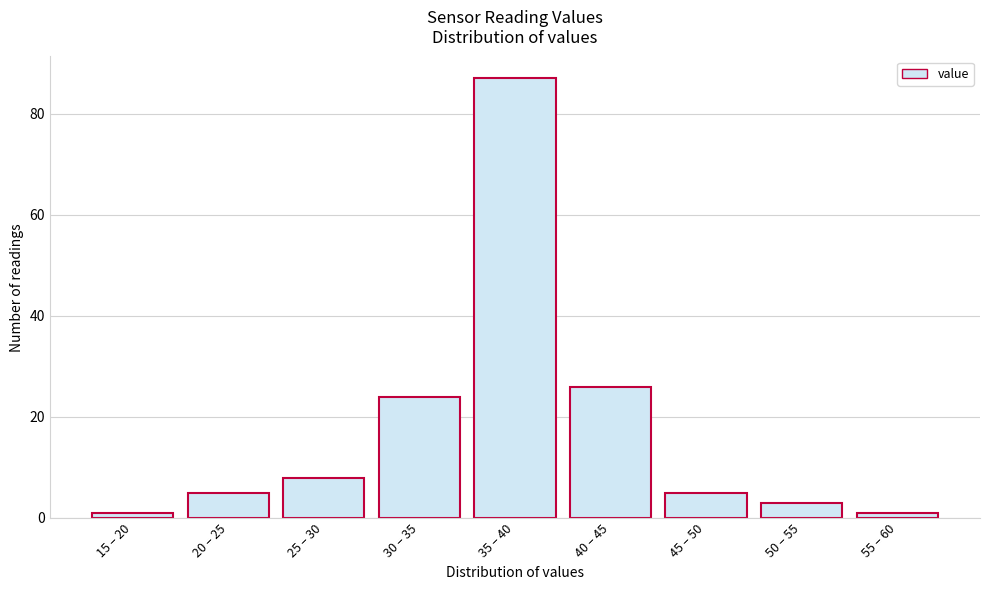

Reading left to right, what are all the values shown in this chart?

15 – 20=1	20 – 25=5	25 – 30=8	30 – 35=24	35 – 40=87	40 – 45=26	45 – 50=5	50 – 55=3	55 – 60=1